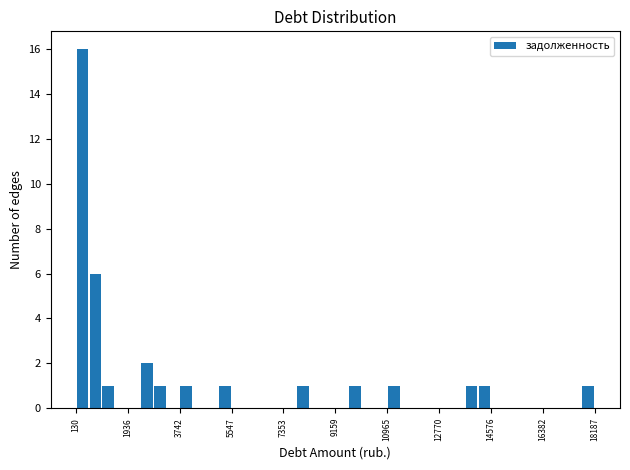

Around what value on the x-axis is the tallest bar? Give the approximate position of its centre, as read against the axis.

400